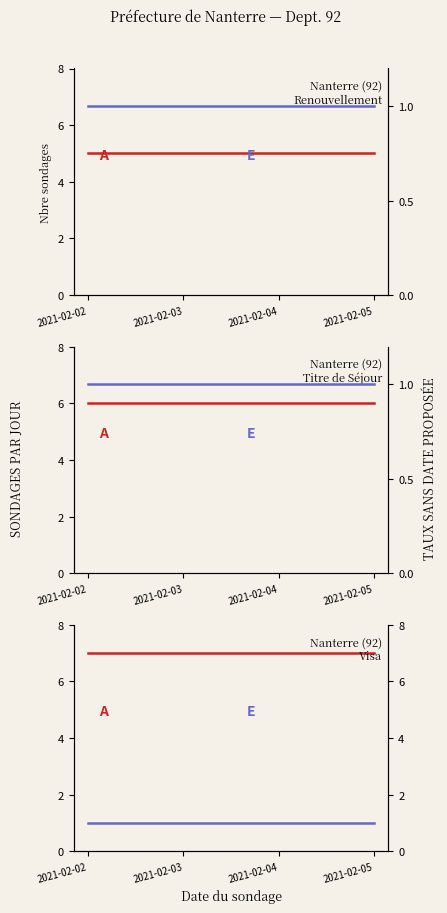

What is the maximum value shown in the chart?

7